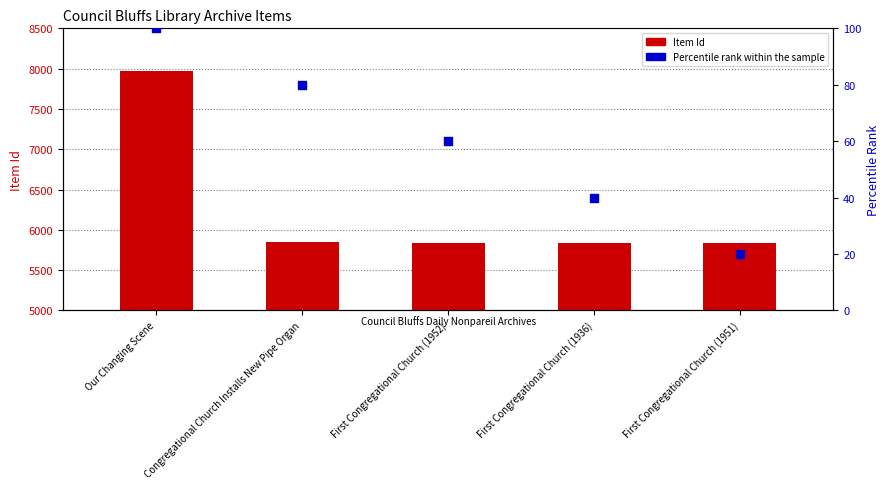

What are all the series names shown in the legend?

Item Id, Percentile rank within the sample